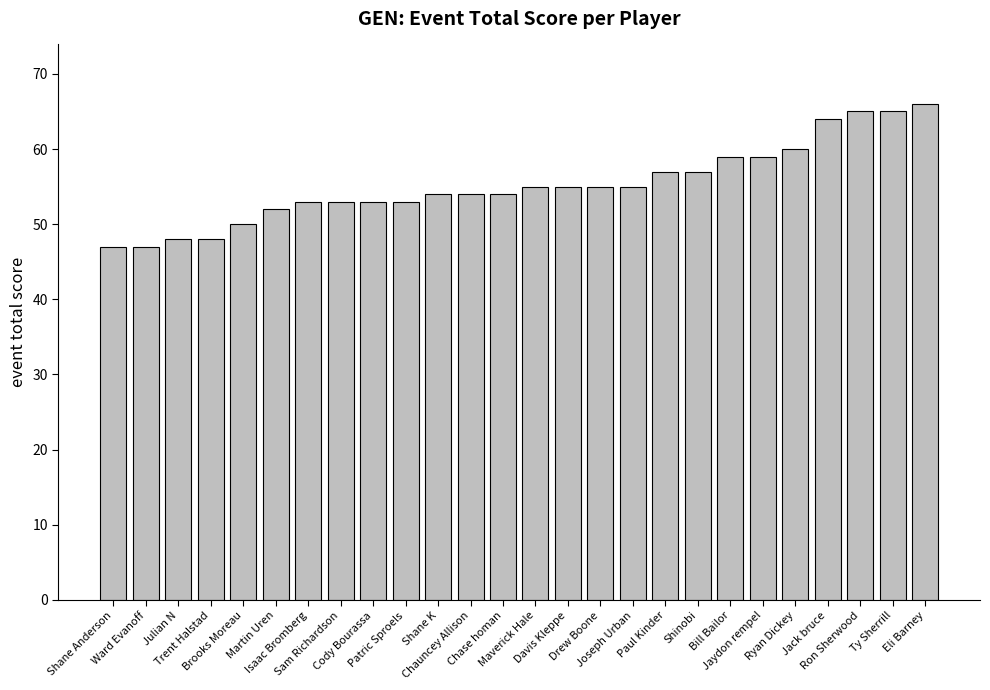

What is the difference between the second highest and second lowest values?

18